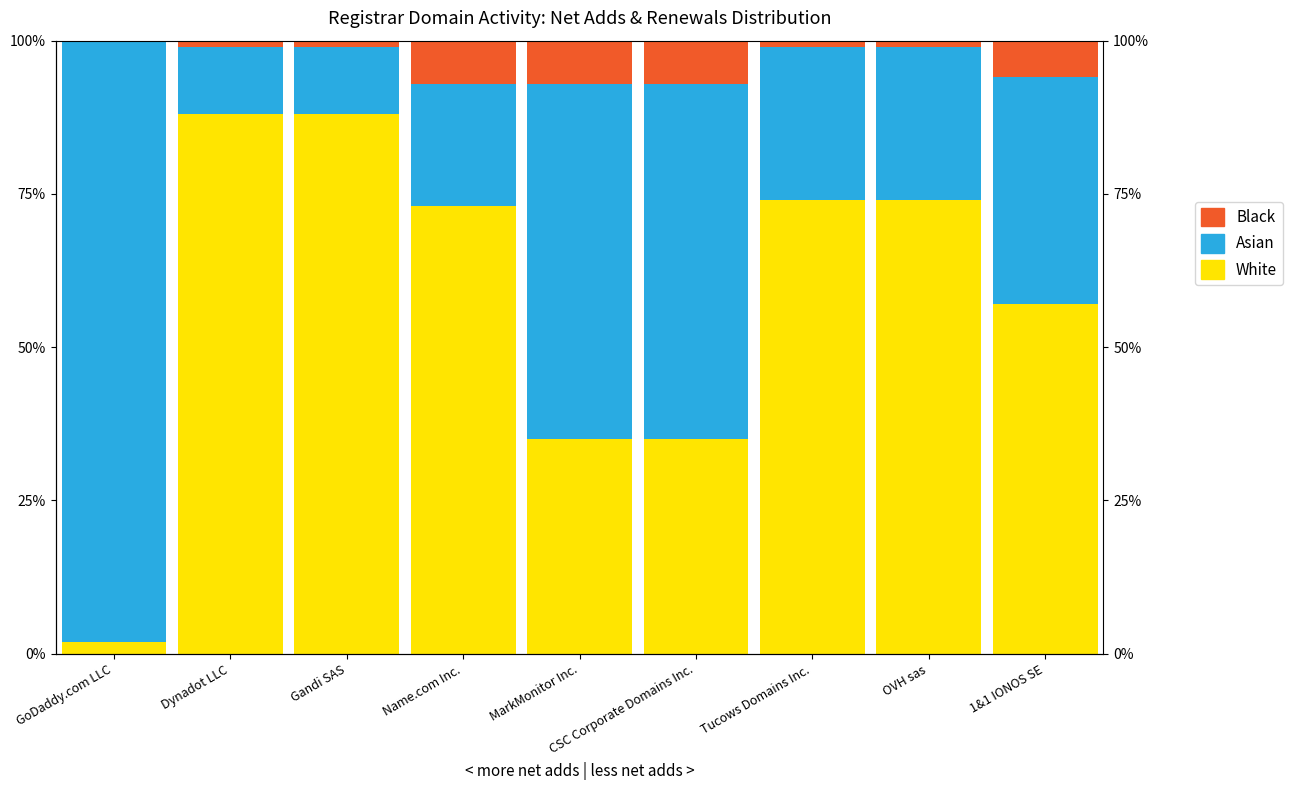

What is the approximate value of Asian at Name.com Inc.?

20.0